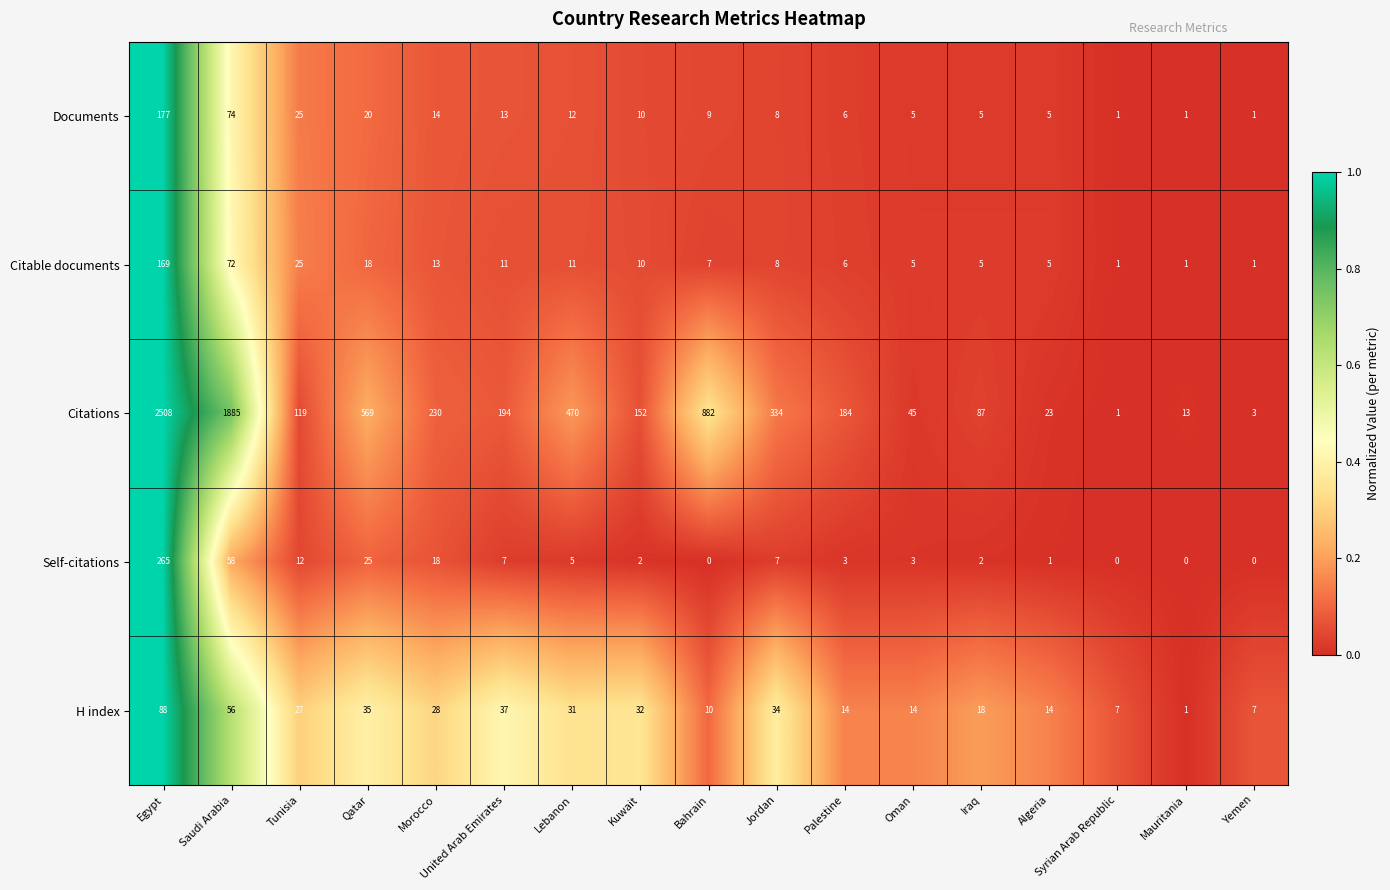

What is the greatest value displayed?

2508